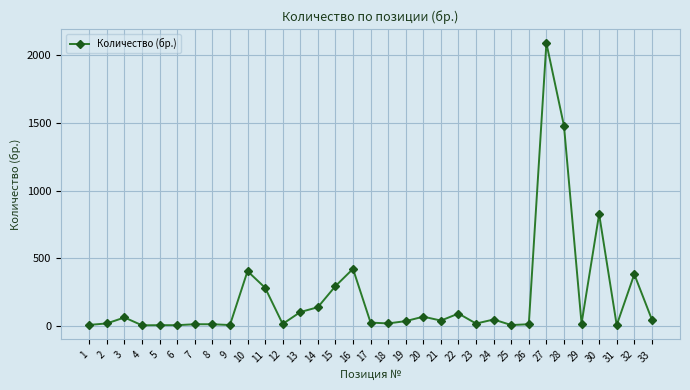

How many data points are less than 33?

16